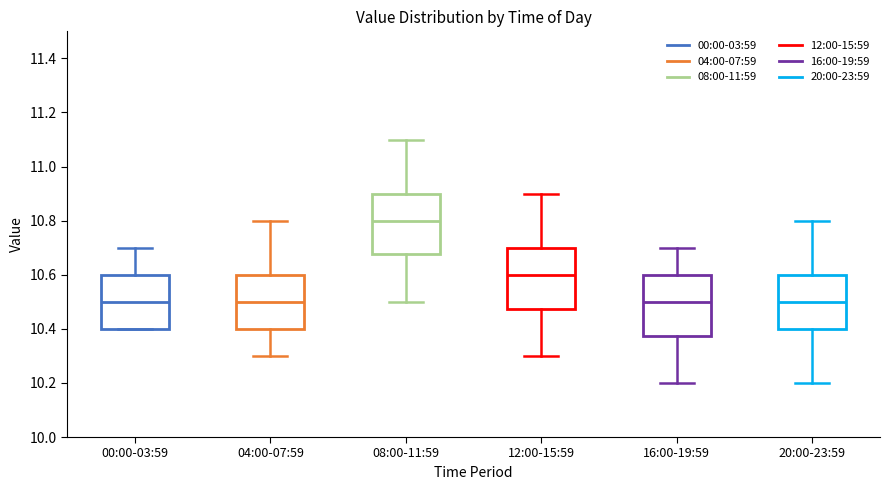

Reading left to right, transcribe this box plot: for each box, give where its median line is, the range the box spans, and where its two whiskers end, as read against the y-axis. The values are not printed on the chart, so give them approximately, as read against the axis.

00:00-03:59: median 10.50, box 10.40 to 10.60, whiskers 10.40 to 10.70
04:00-07:59: median 10.50, box 10.40 to 10.60, whiskers 10.30 to 10.80
08:00-11:59: median 10.80, box 10.68 to 10.90, whiskers 10.50 to 11.10
12:00-15:59: median 10.60, box 10.48 to 10.70, whiskers 10.30 to 10.90
16:00-19:59: median 10.50, box 10.38 to 10.60, whiskers 10.20 to 10.70
20:00-23:59: median 10.50, box 10.40 to 10.60, whiskers 10.20 to 10.80